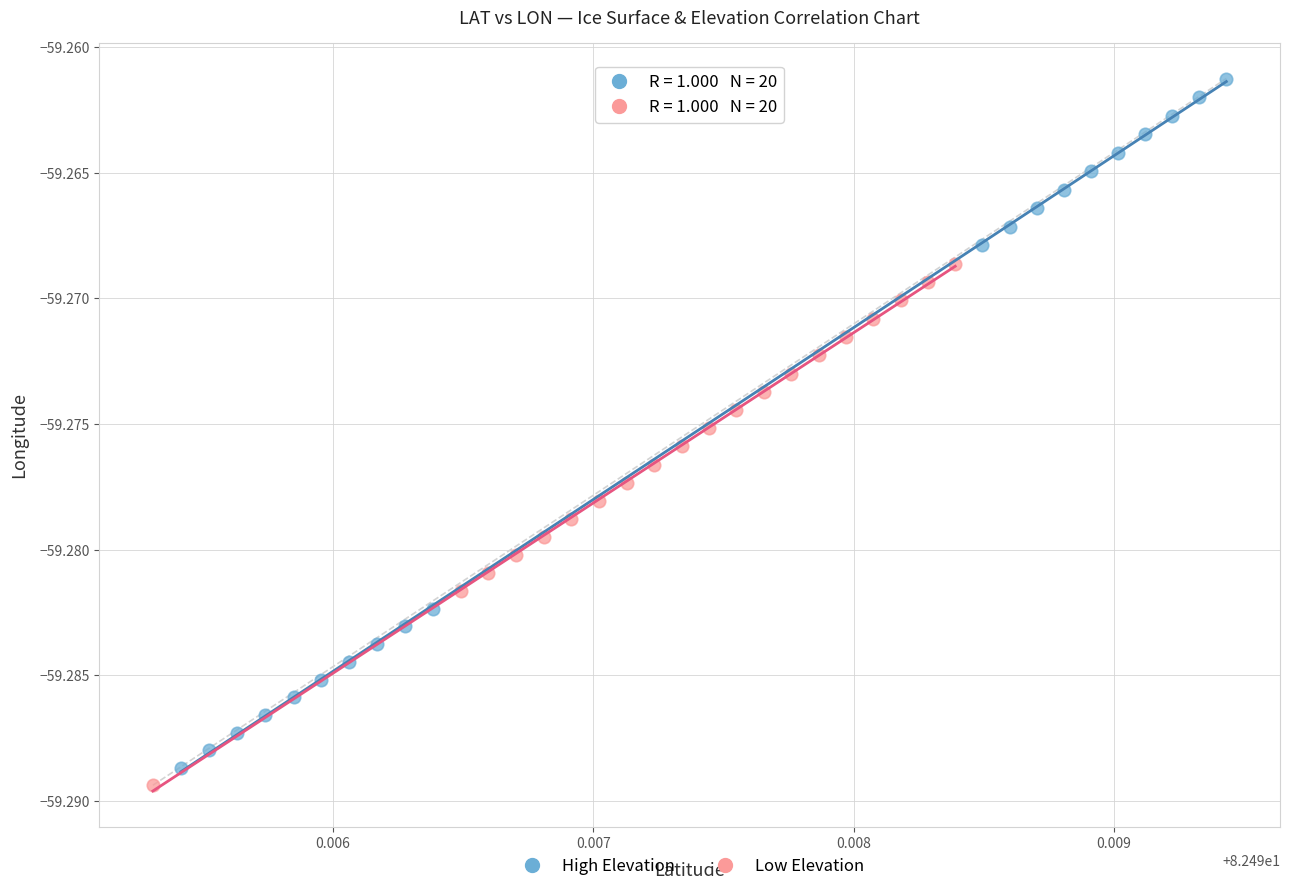

Which series has the widest spread of Y values?

High Elevation